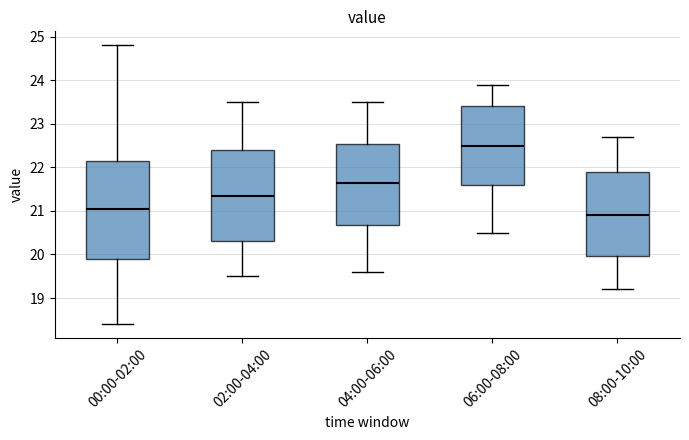

Which box is the tallest, from its lower edge to its upper edge?

00:00-02:00